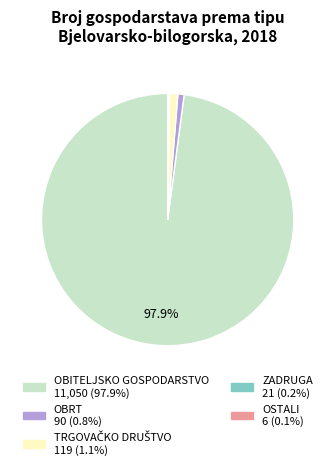

Which slice is the largest?

OBITELJSKO GOSPODARSTVO